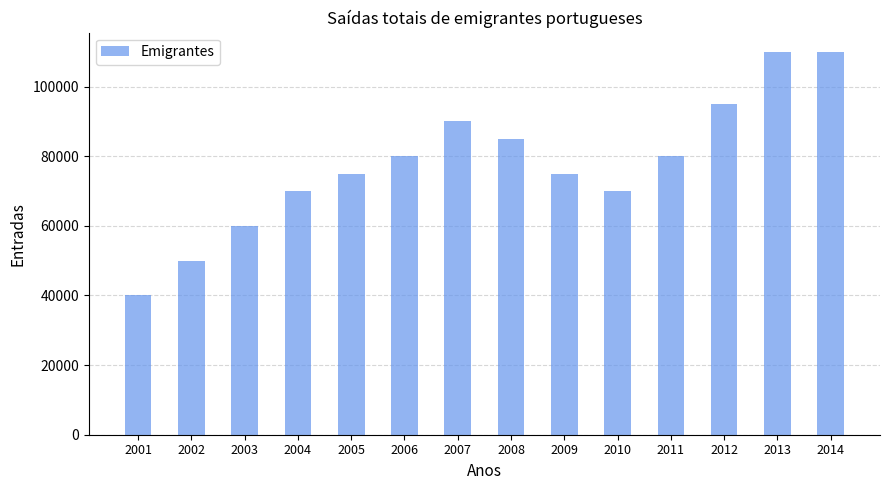

The chart shows a value of 131880 at 2005. True or false?

False